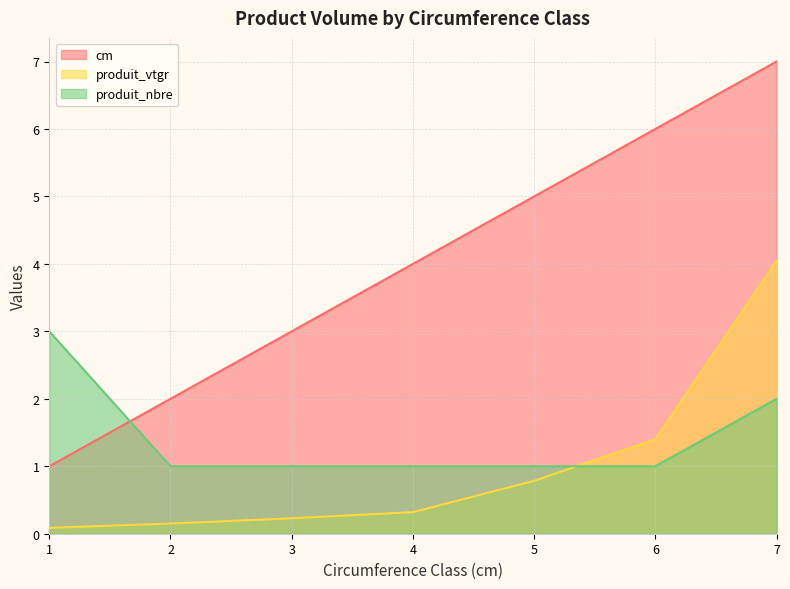

Reading left to right, transcribe all the data shown in this chart.

cm: 1.0	2.0	3.0	4.0	5.0	6.0	7.0
produit_vtgr: 0.1	0.2	0.2	0.3	0.8	1.4	4.0
produit_nbre: 3.0	1.0	1.0	1.0	1.0	1.0	2.0